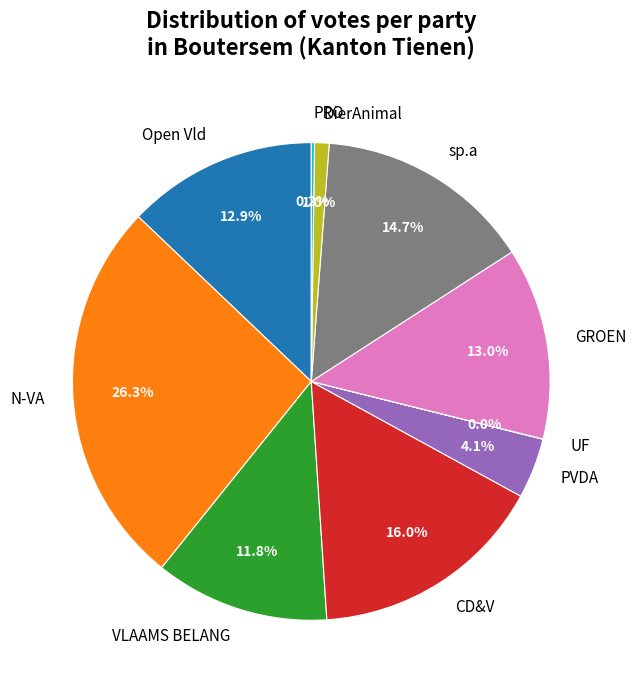

Is there any slice that represents more than half of the pie?

No